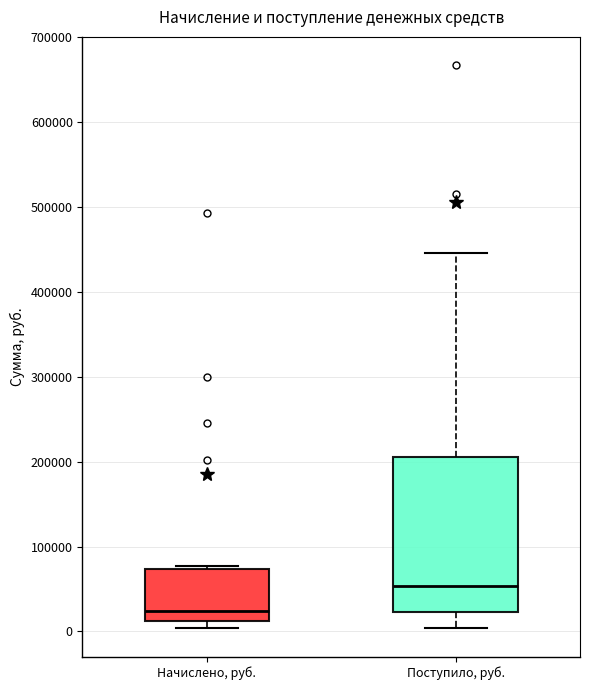

Which box is the tallest, from its lower edge to its upper edge?

Поступило, руб.